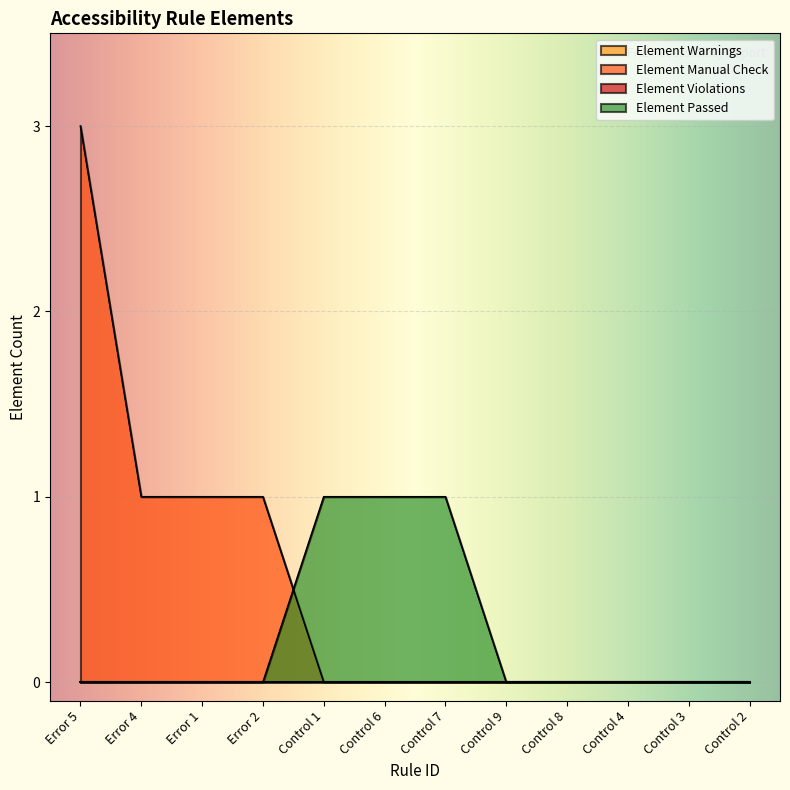

List the labels in order of Element Manual Check value, smallest first.

Control 1, Control 6, Control 7, Control 9, Control 8, Control 4, Control 3, Control 2, Error 4, Error 1, Error 2, Error 5